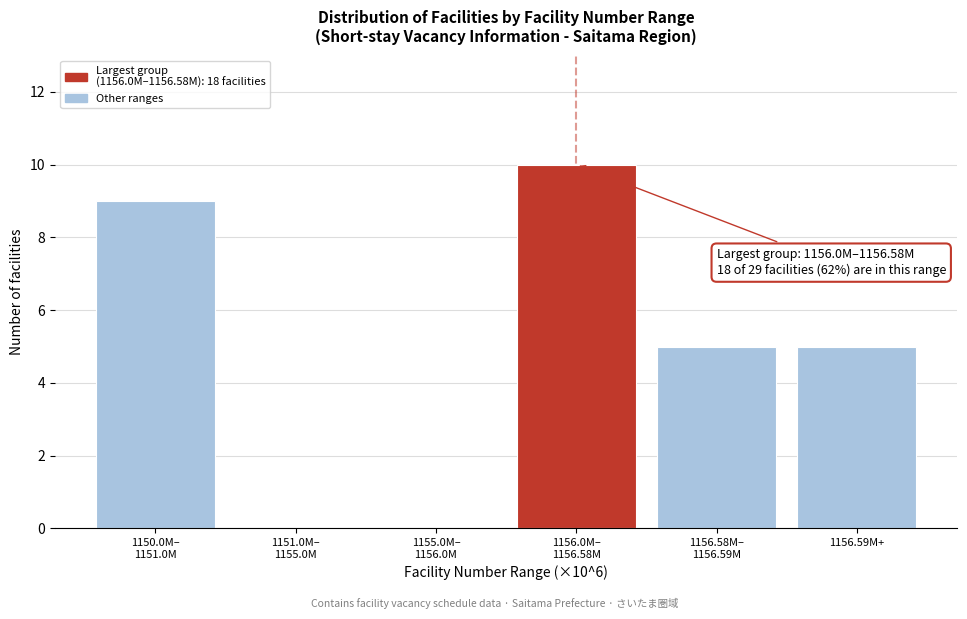

What is the greatest value displayed?

10